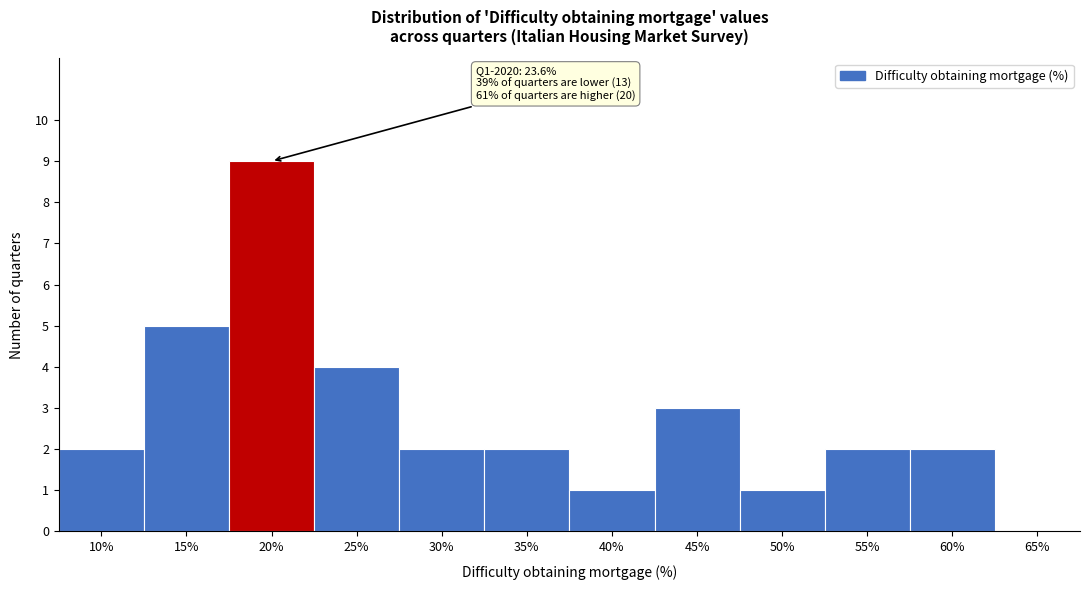

Reading left to right, extract all data points from this chart.

10%=2	15%=5	20%=9	25%=4	30%=2	35%=2	40%=1	45%=3	50%=1	55%=2	60%=2	65%=0